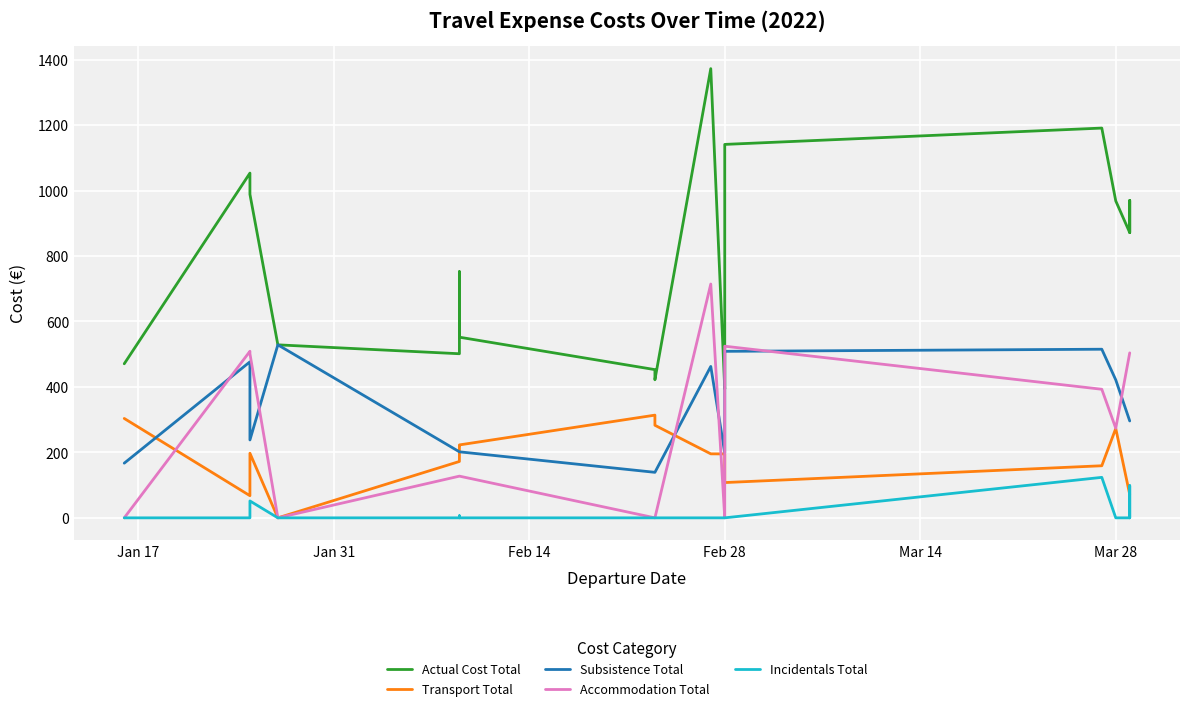

True or false: Accommodation Total has more than 2 interior local peaks.

True